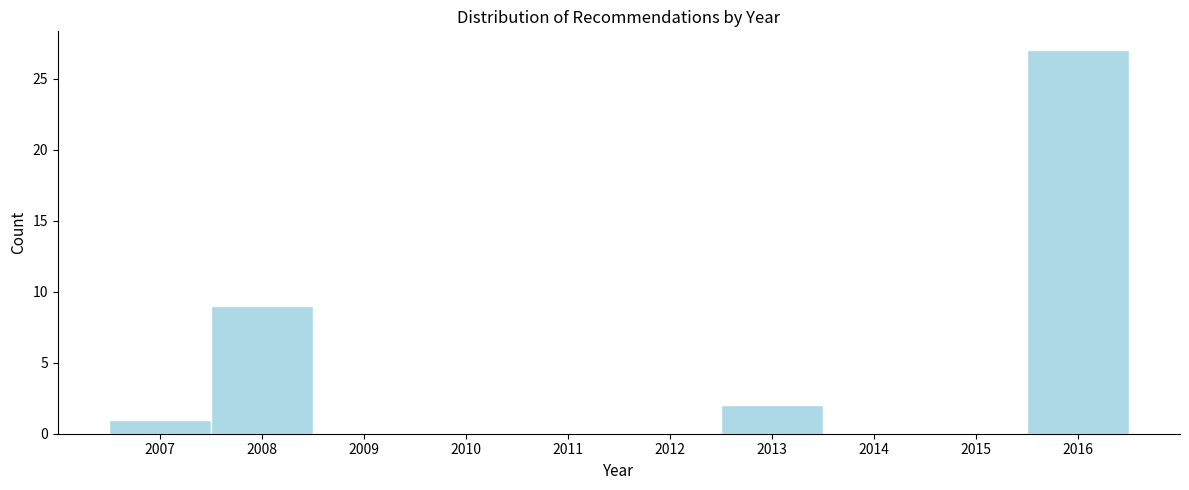

Reading right to left, list all the values displayed in this chart.

2016=27	2015=0	2014=0	2013=2	2012=0	2011=0	2010=0	2009=0	2008=9	2007=1